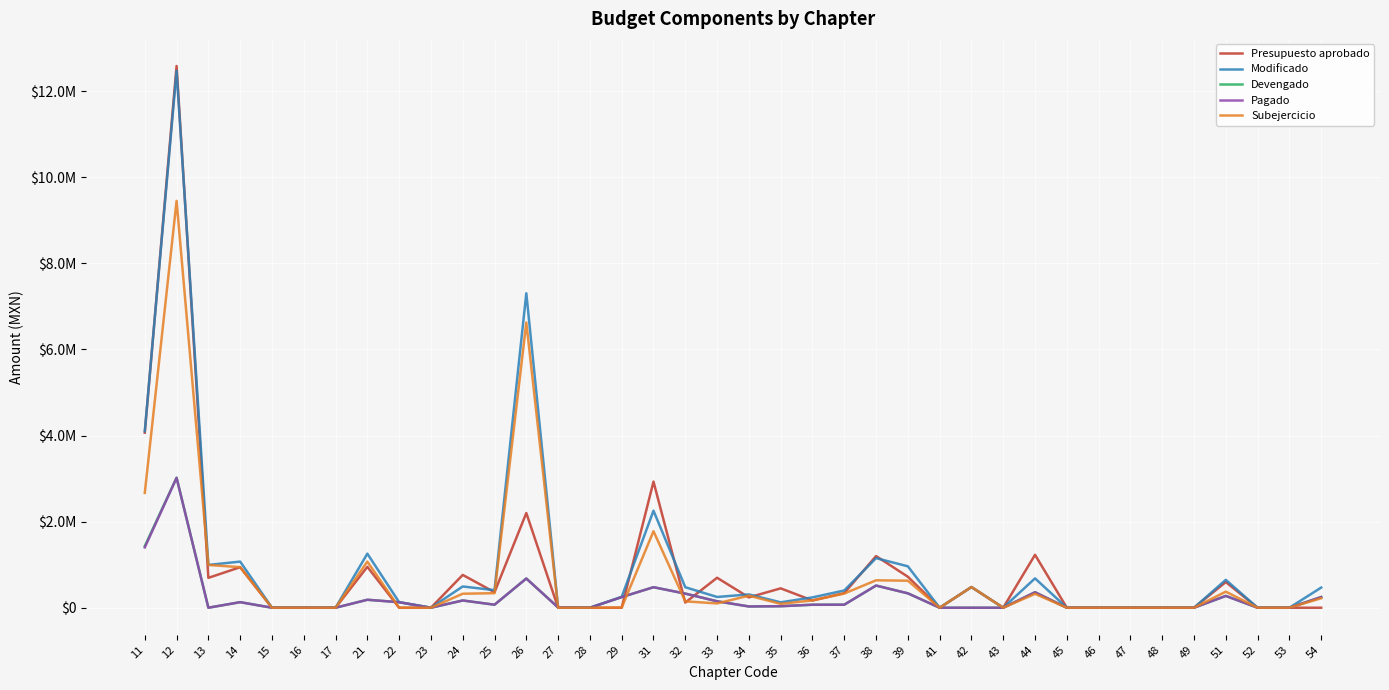

Does the chart display data point markers on the line(s)?

No